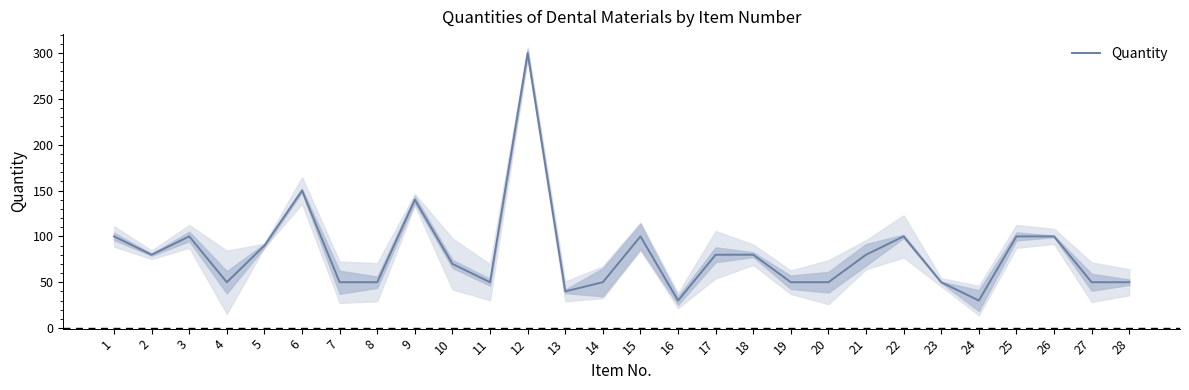

What is the value of the 2nd point from the left?

80